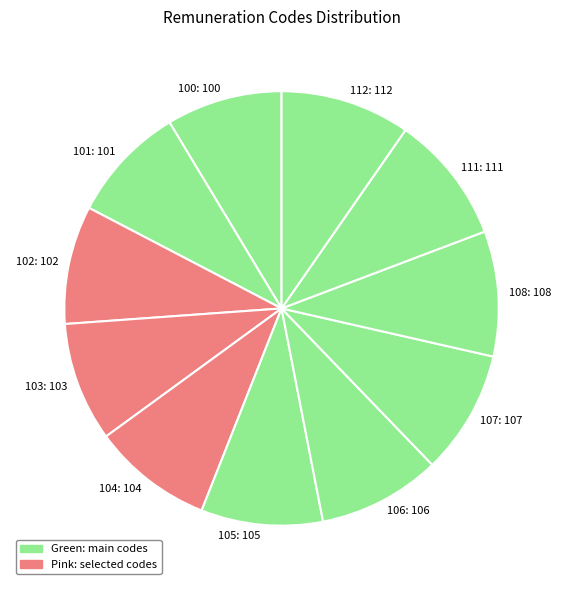

Is it true that 101 is 1% of the pie?

False